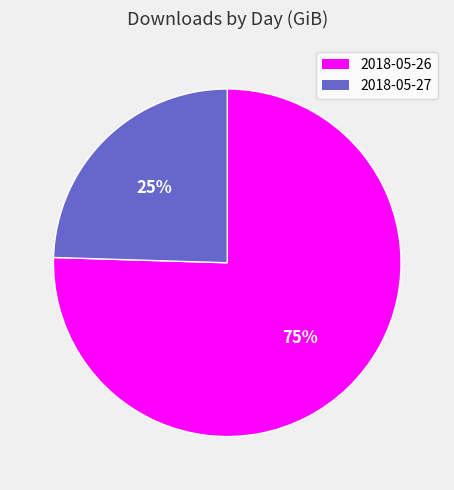

What percentage is the 2018-05-27 slice, to the nearest percent?

25%